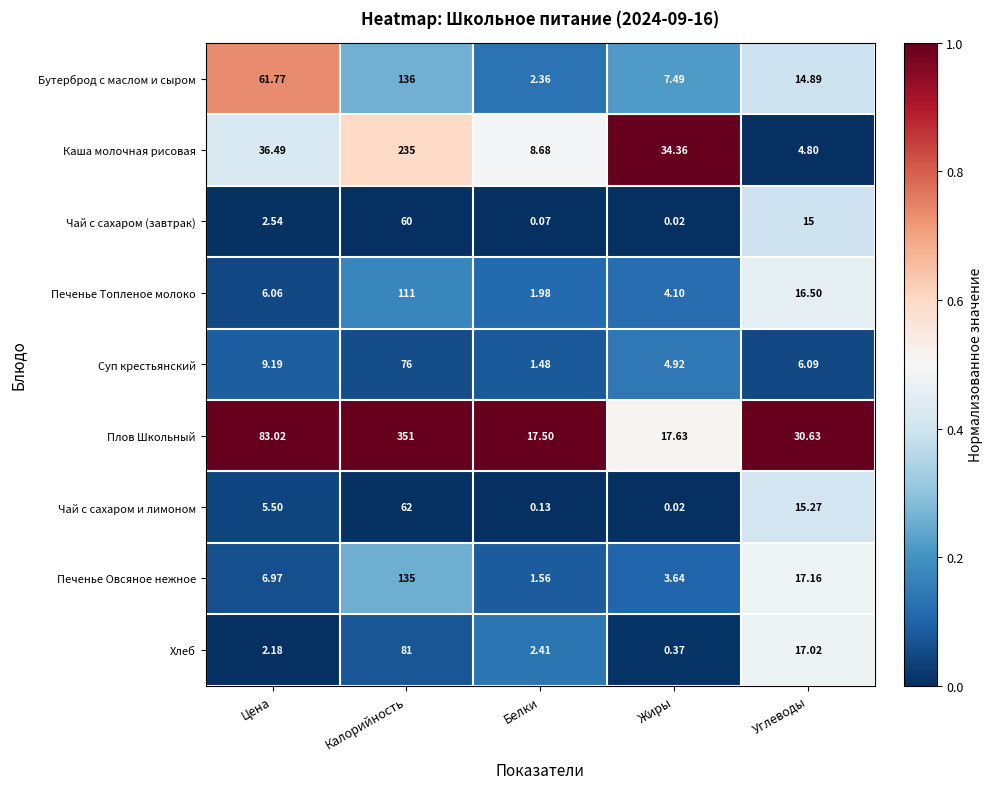

Which series changed the most between Цена and Жиры?

Плов Школьный